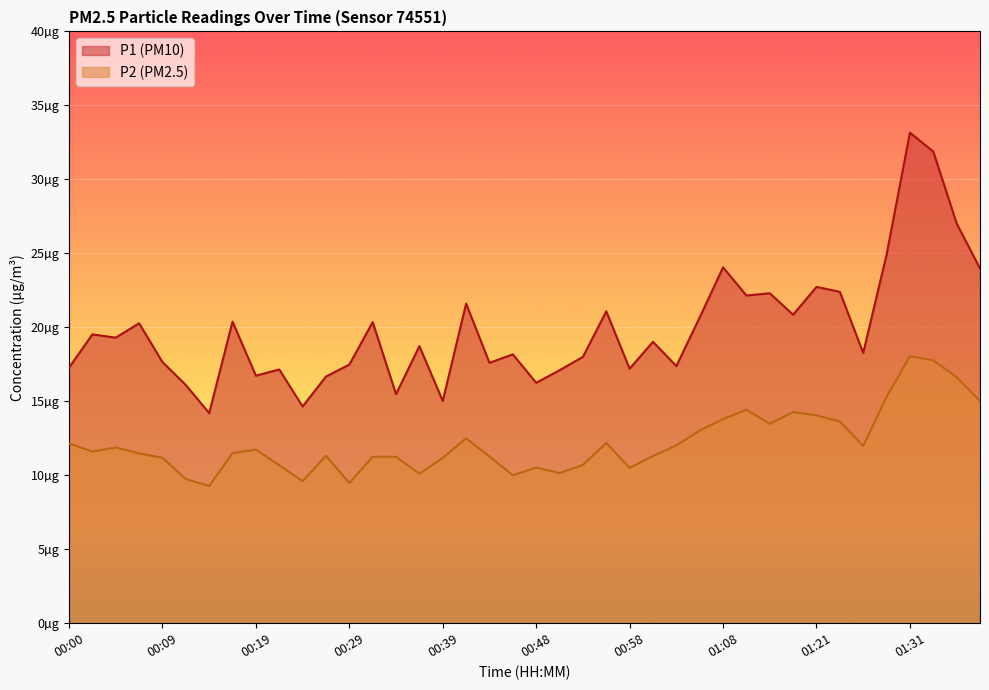

At which label does P1 first exceed 19?

00:02